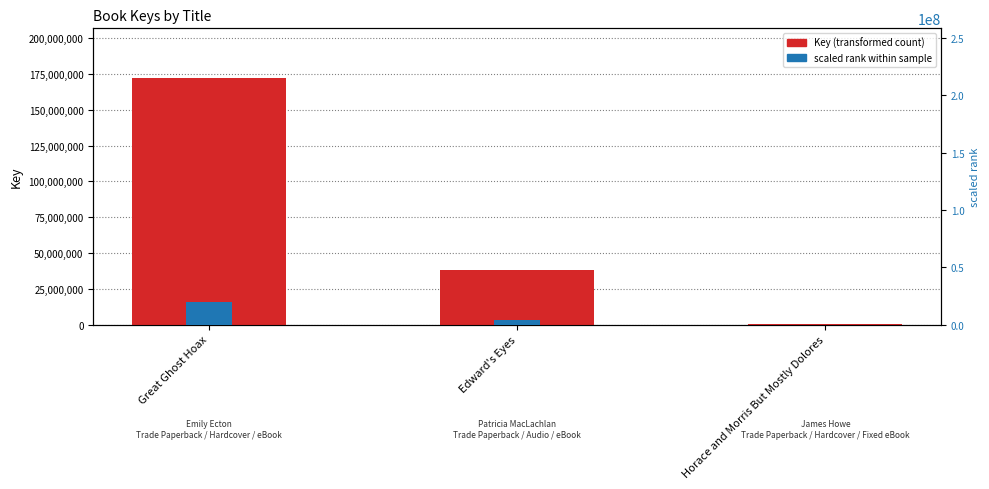

What is the label of the 1st bar from the left?

Great Ghost Hoax